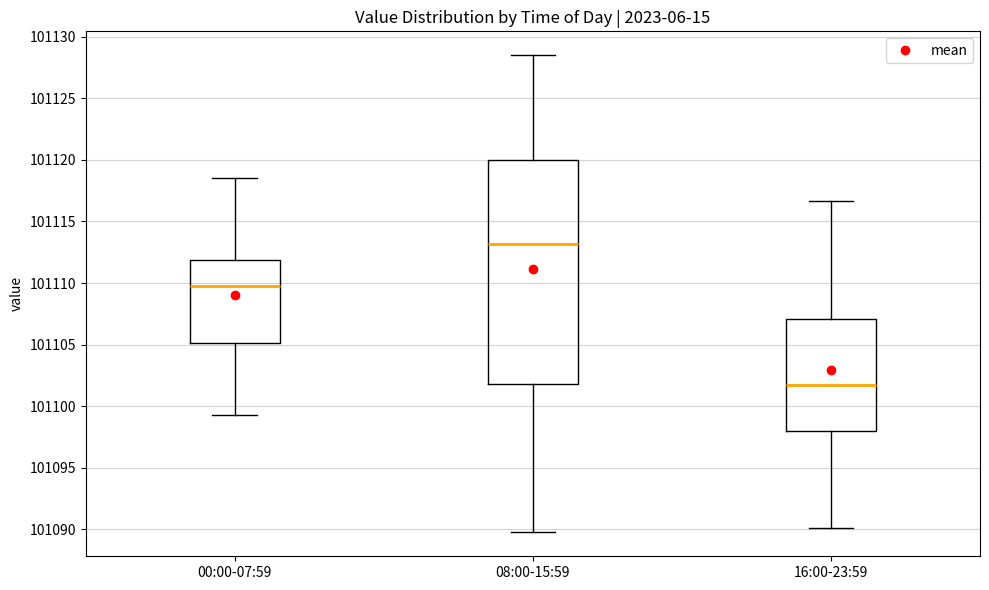

Reading left to right, transcribe this box plot: for each box, give where its median line is, the range the box spans, and where its two whiskers end, as read against the y-axis. The values are not printed on the chart, so give them approximately, as read against the axis.

00:00-07:59: median 101109.5, box 101105.0 to 101112.0, whiskers 101099.5 to 101118.5
08:00-15:59: median 101113.0, box 101102.0 to 101120.0, whiskers 101090.0 to 101128.5
16:00-23:59: median 101101.5, box 101098.0 to 101107.0, whiskers 101090.0 to 101116.5